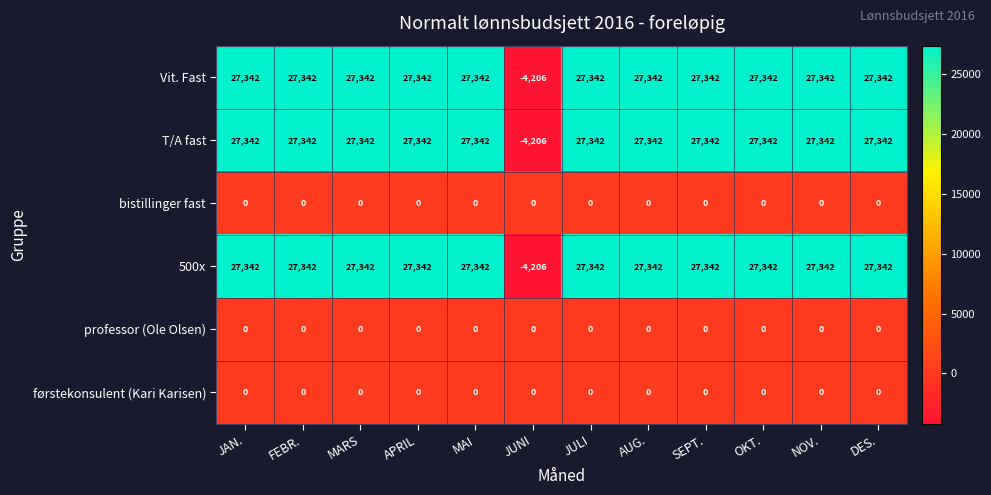

What is the difference between the maximum and minimum values in the 500x series?

31548